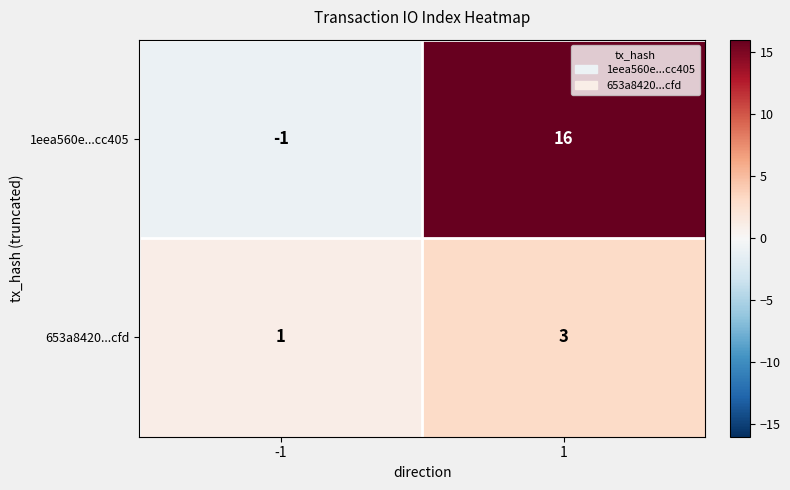

At which category is the sum across all series the highest?

1